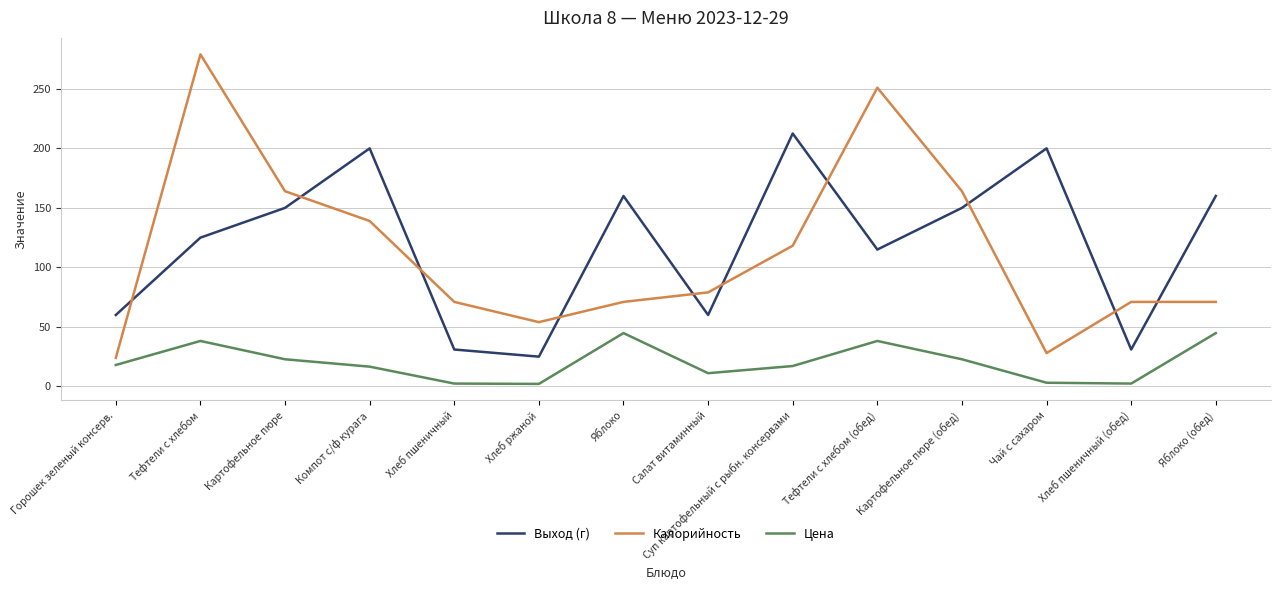

What is the spread (max minus min) of values at Картофельное пюре (обед)?

141.2